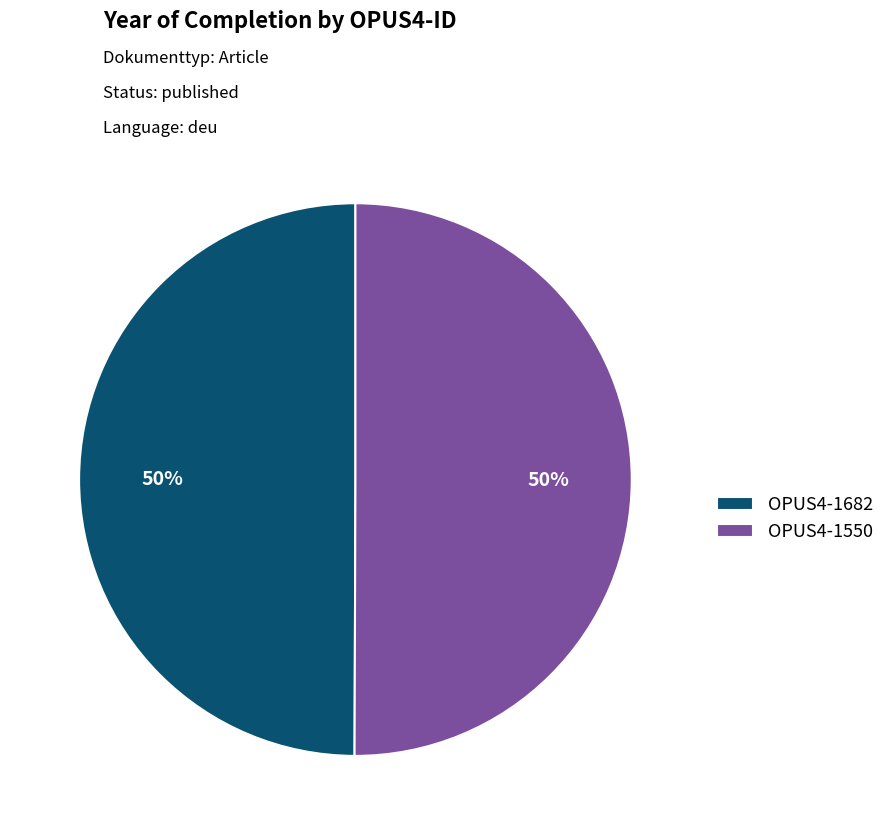

The OPUS4-1550 slice represents 36% of the pie. True or false?

False